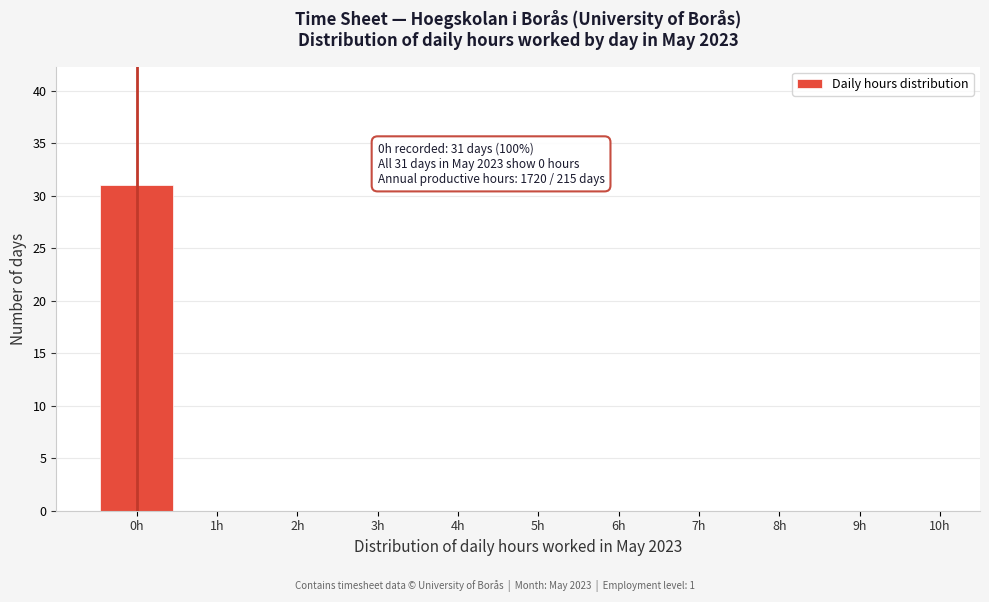

Over which range of the x-axis is the bar tallest?

-0.5 to 0.5